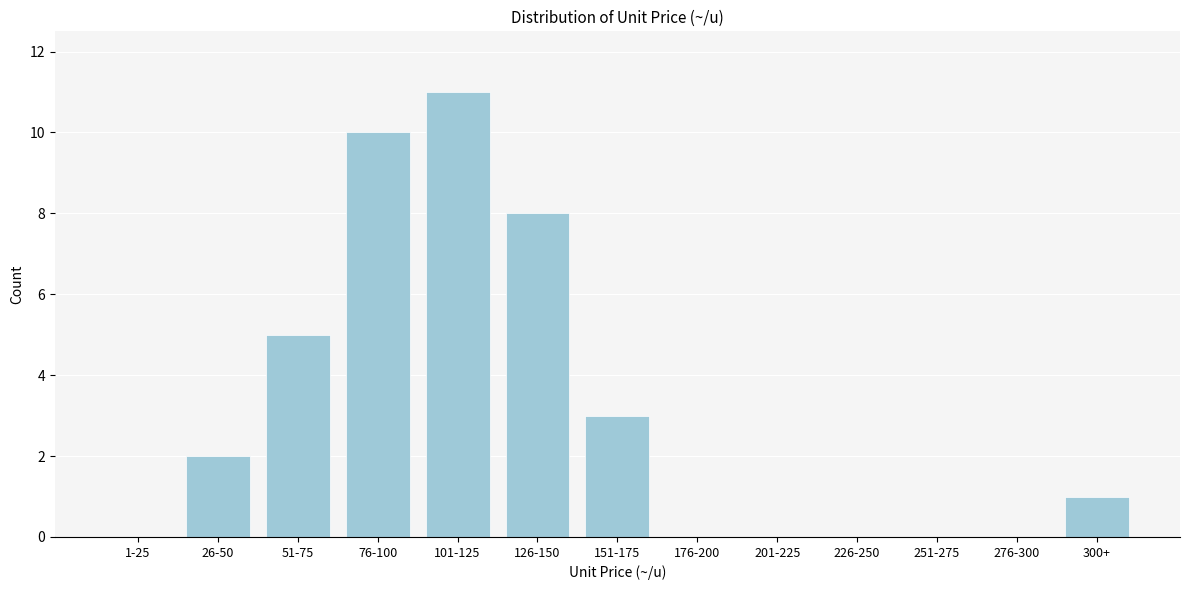

Reading left to right, list all the values displayed in this chart.

1-25=0	26-50=2	51-75=5	76-100=10	101-125=11	126-150=8	151-175=3	176-200=0	201-225=0	226-250=0	251-275=0	276-300=0	300+=1